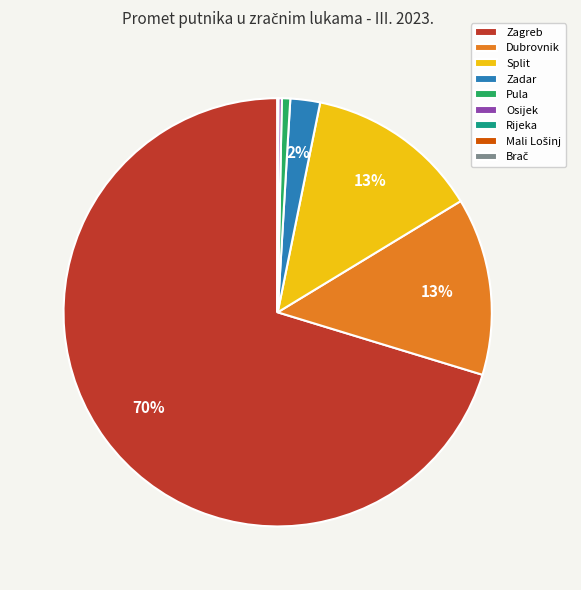

Between Pula and Zagreb, which is larger?

Zagreb